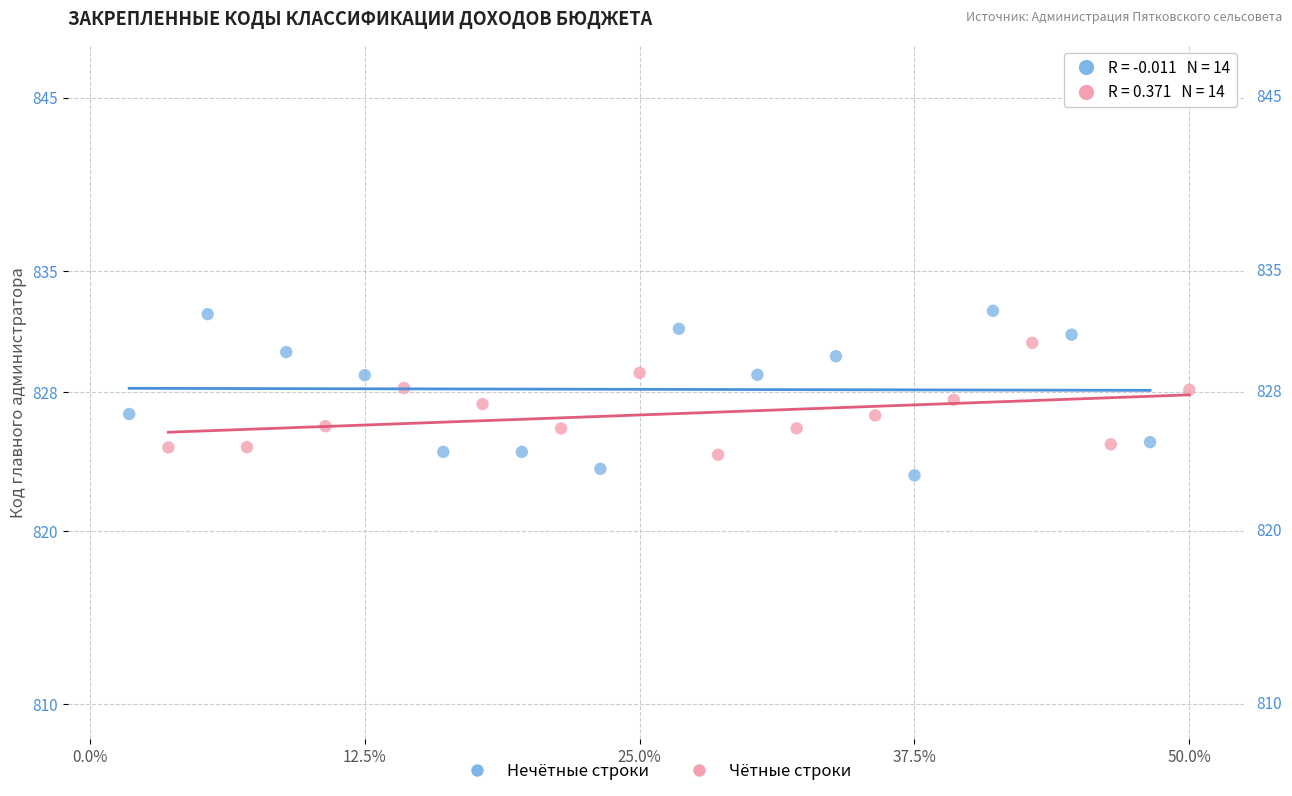

Which series has the largest Y range (max minus min)?

Нечётные строки